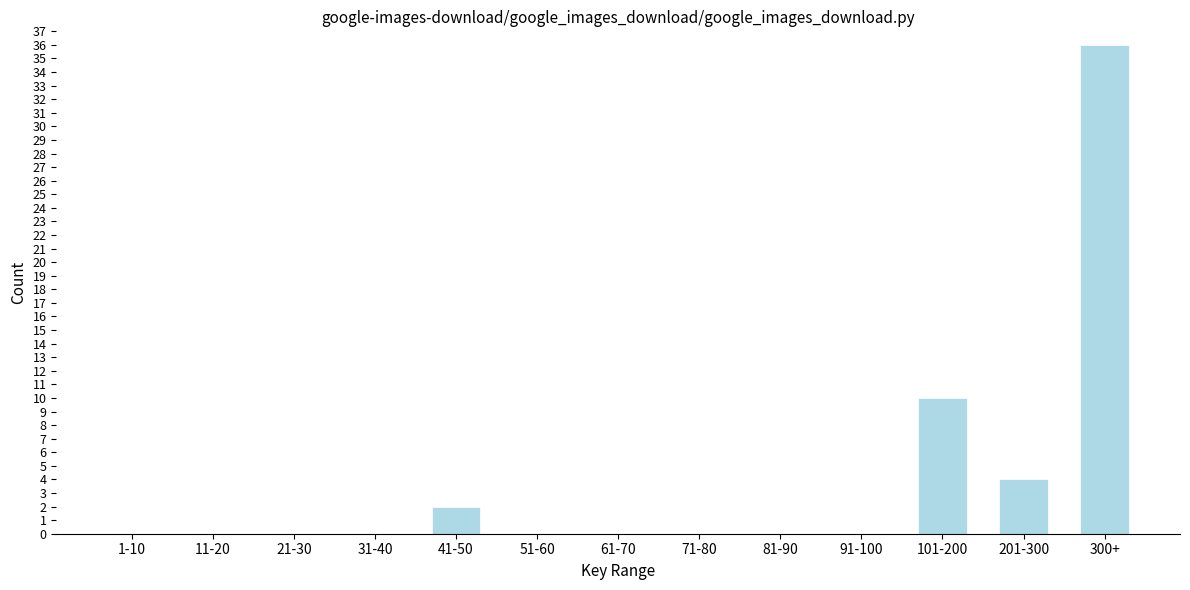

Reading left to right, extract all data points from this chart.

1-10=0	11-20=0	21-30=0	31-40=0	41-50=2	51-60=0	61-70=0	71-80=0	81-90=0	91-100=0	101-200=10	201-300=4	300+=36